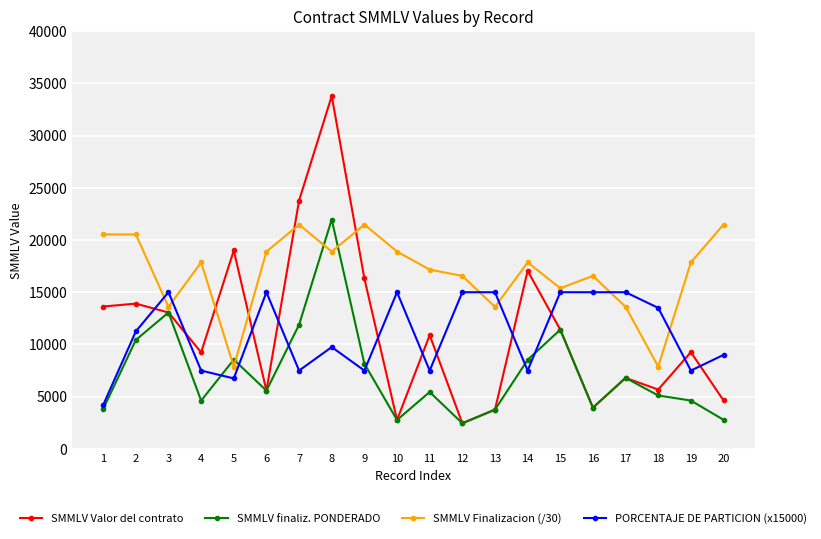

What are all the series names shown in the legend?

SMMLV Valor del contrato, SMMLV finaliz. PONDERADO, SMMLV Finalizacion (/30), PORCENTAJE DE PARTICION (x15000)